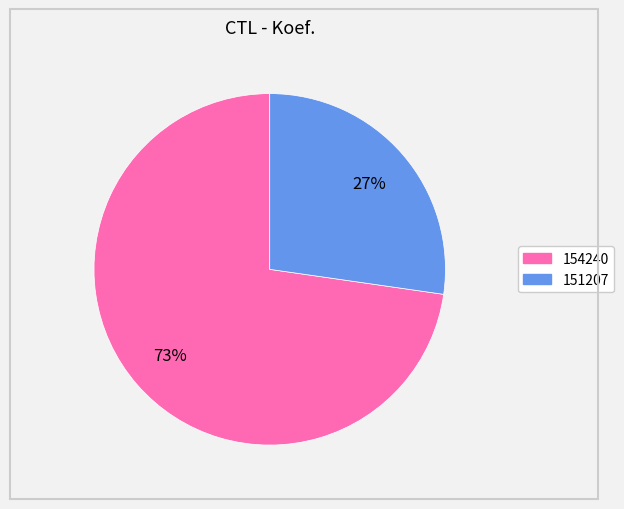

Which category has the smallest portion of the pie?

151207